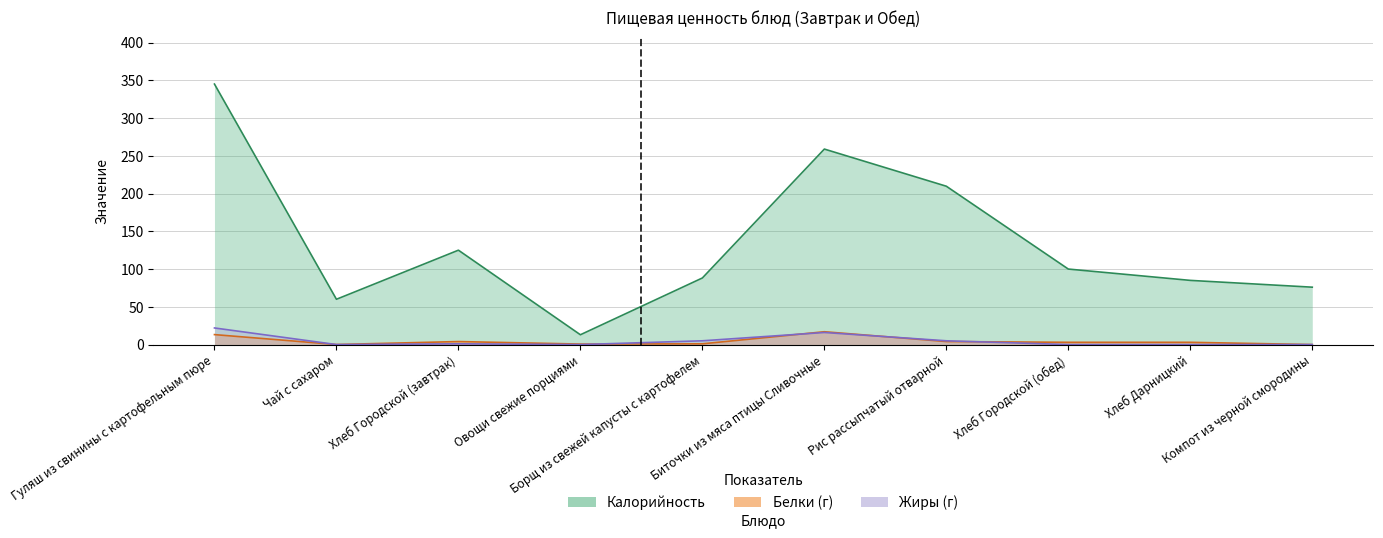

What is the label of the 4th point from the right?

Рис рассыпчатый отварной